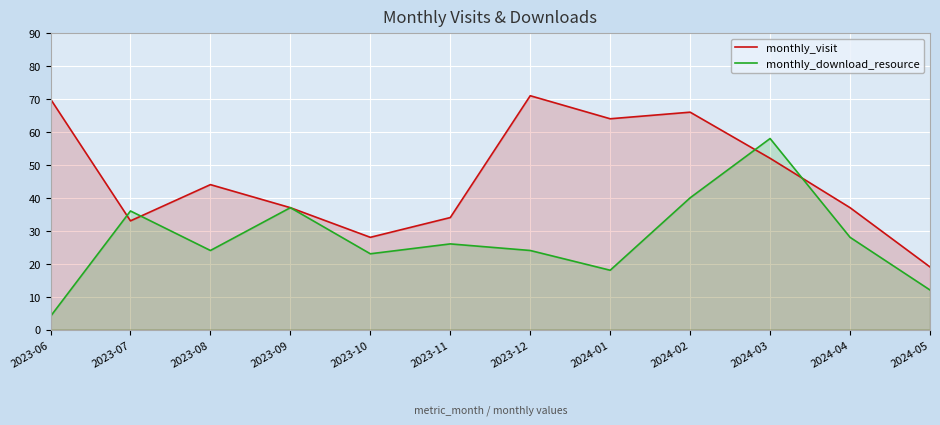

Reading right to left, transcribe all the data shown in this chart.

monthly_visit: 2024-05=19	2024-04=37	2024-03=52	2024-02=66	2024-01=64	2023-12=71	2023-11=34	2023-10=28	2023-09=37	2023-08=44	2023-07=33	2023-06=70
monthly_download_resource: 2024-05=12	2024-04=28	2024-03=58	2024-02=40	2024-01=18	2023-12=24	2023-11=26	2023-10=23	2023-09=37	2023-08=24	2023-07=36	2023-06=4